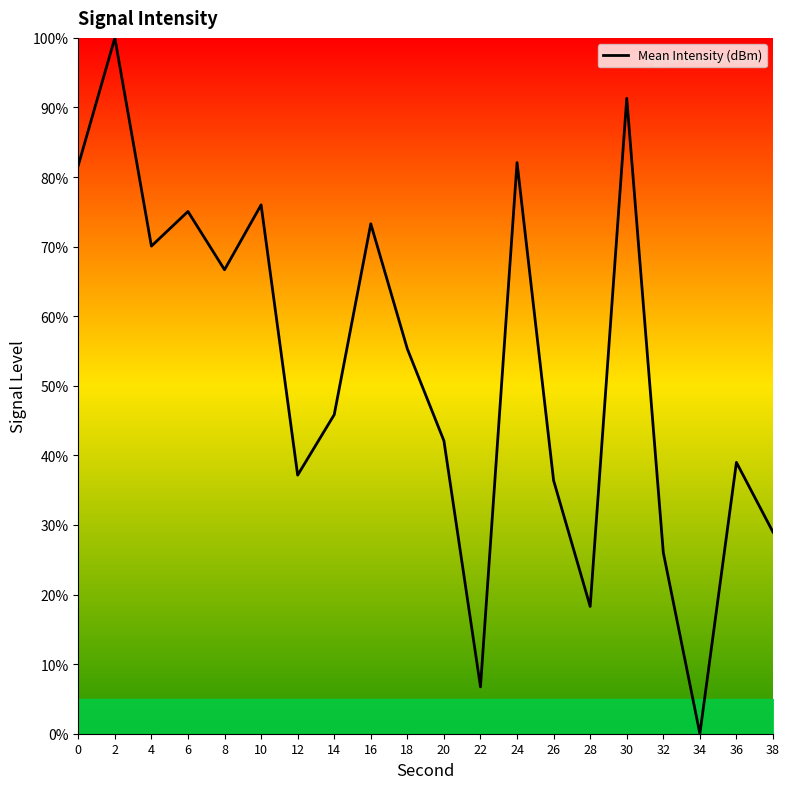

Approximately how many times larger is the value at 14 compared to 38?

1.6